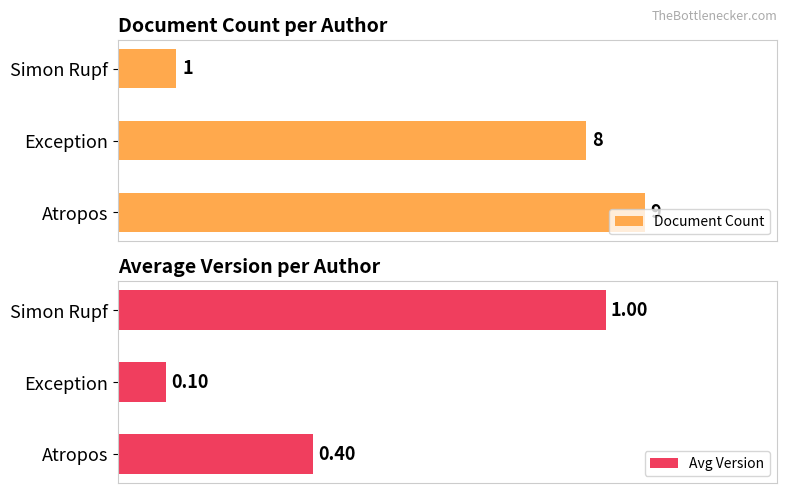

List the series in order of their peak value, highest first.

Document Count, Avg Version